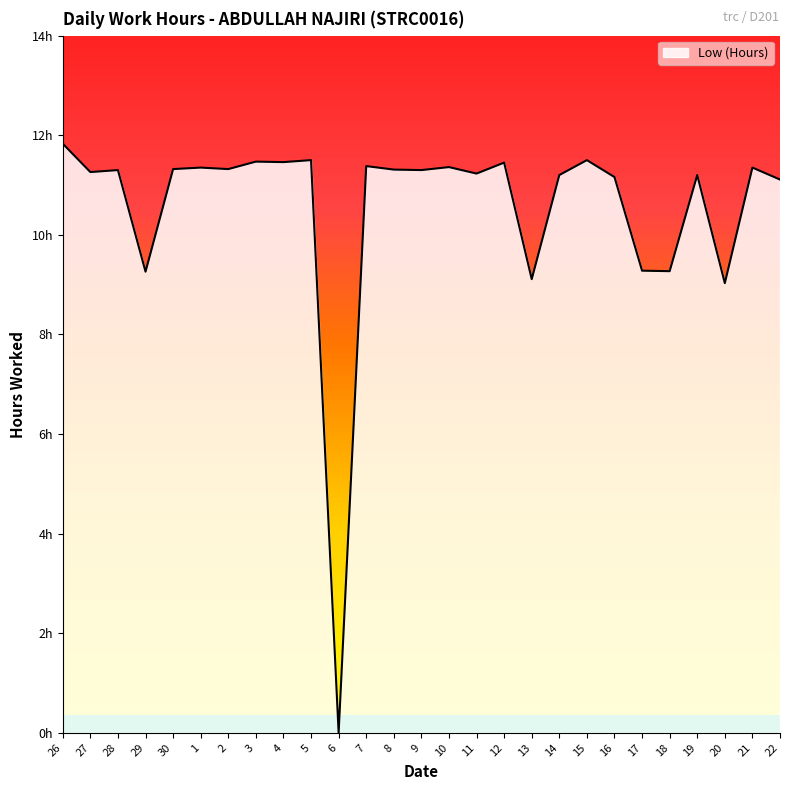

Which has a higher value, 14 or 18?

14